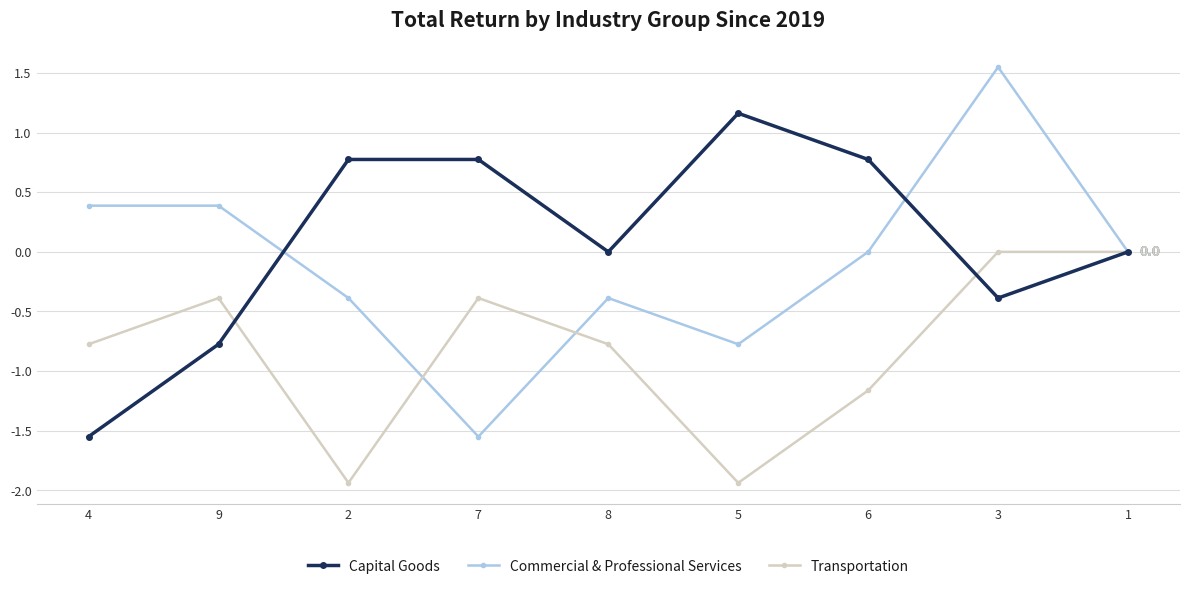

How many lines are shown in the chart?

3